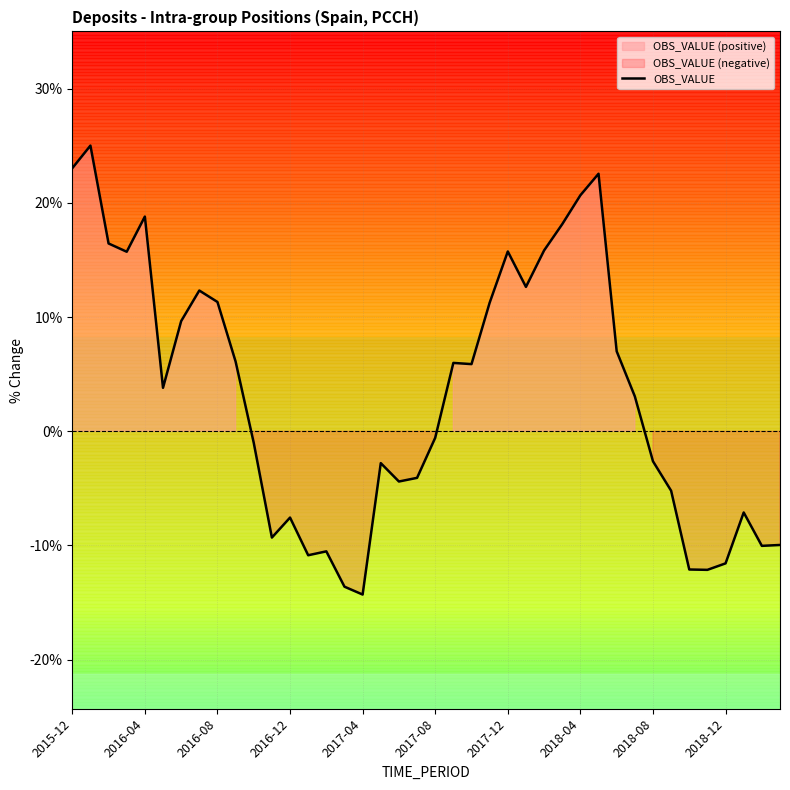

What is the minimum value for OBS_VALUE?

-14.3